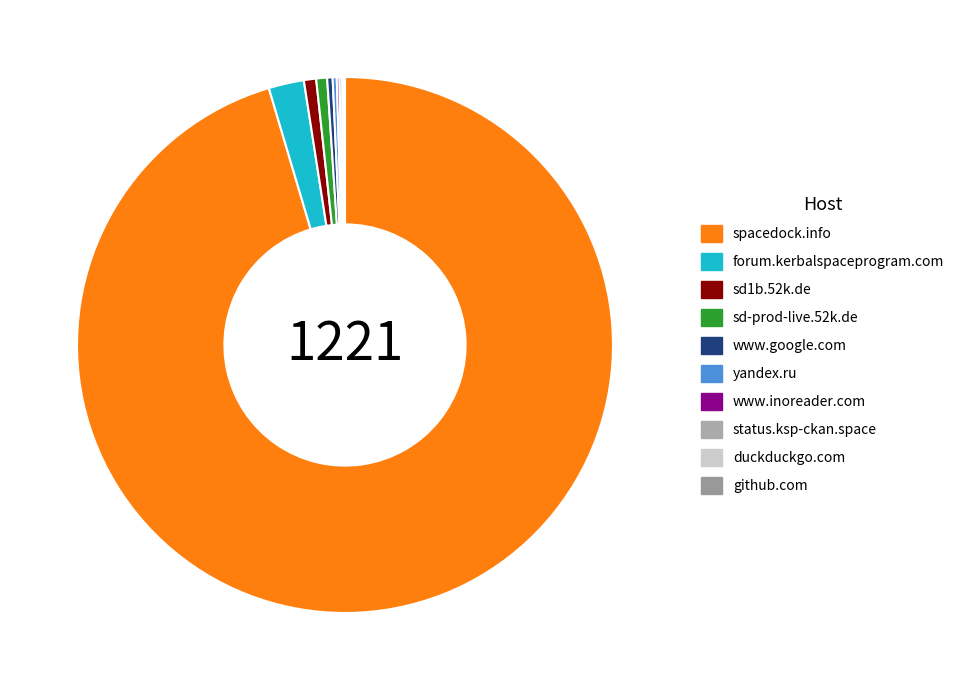

What is the ratio of the value at sd-prod-live.52k.de to the value at github.com?

8.0